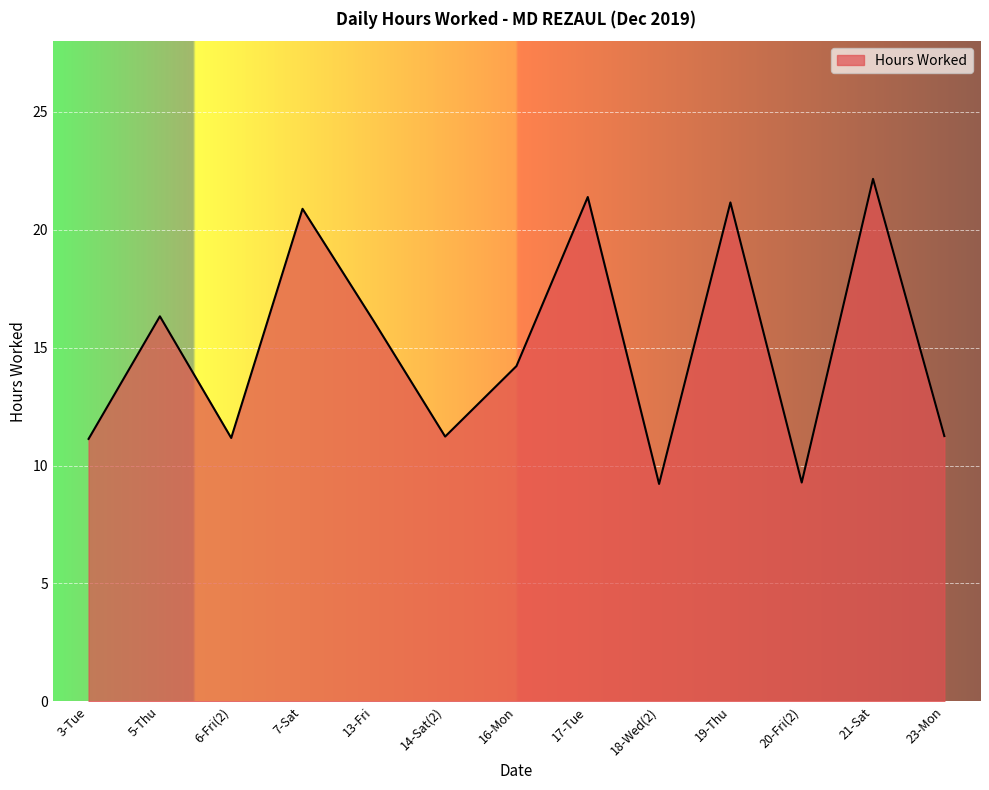

How many series are shown in this chart?

1